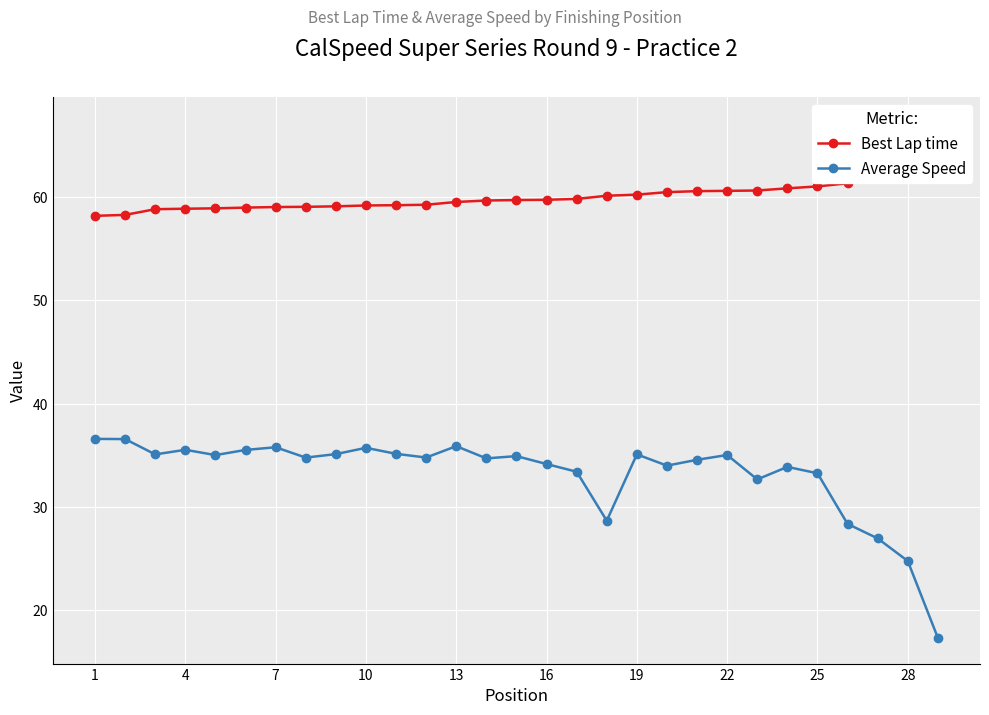

How many data points in Average Speed are above 34?

19